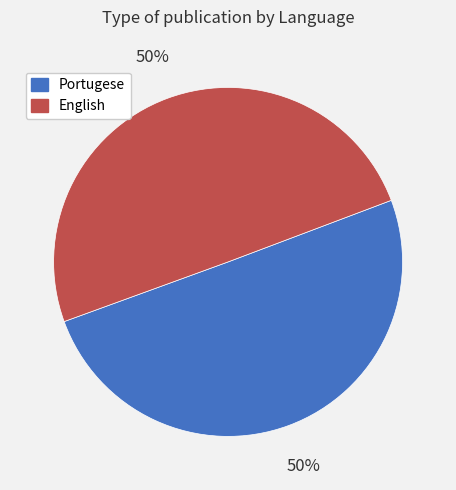

What is the ratio of the value at English to the value at Portugese?

1.0